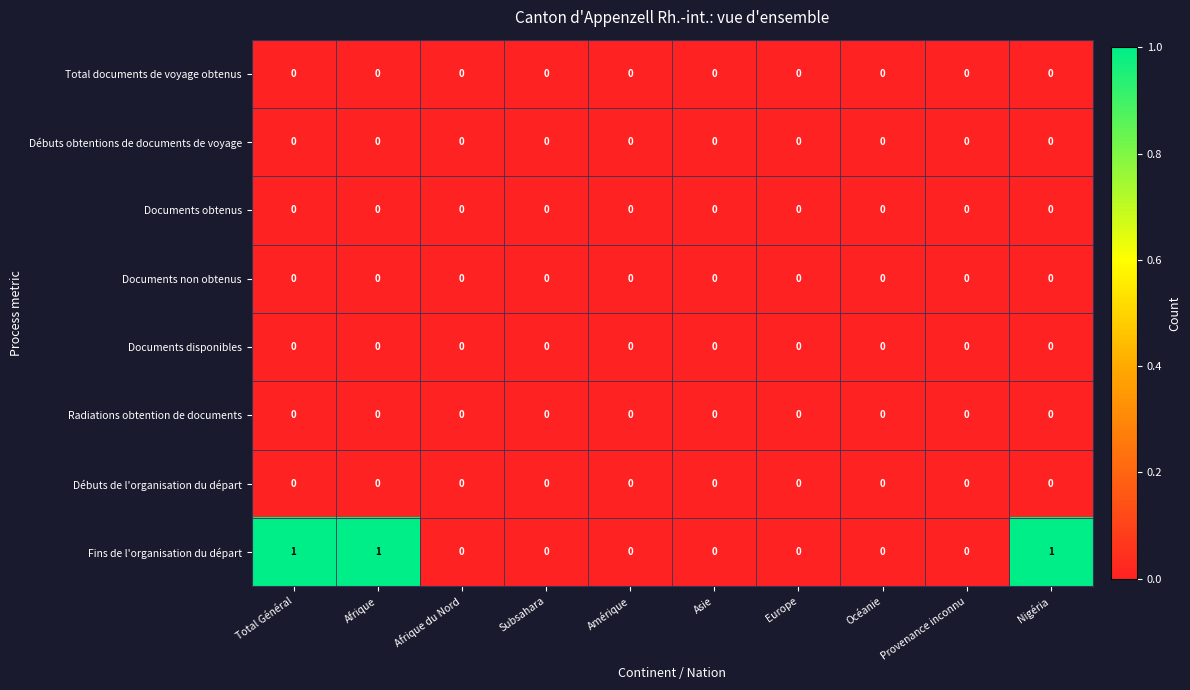

Which series has the widest spread of values?

Fins de l'organisation du départ